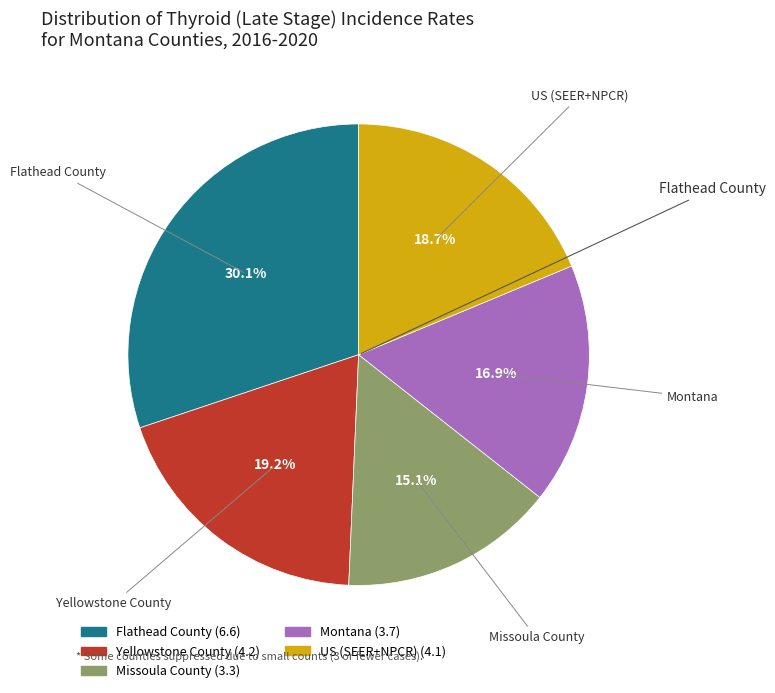

To the nearest percent, what percentage of the pie is Flathead County?

30%